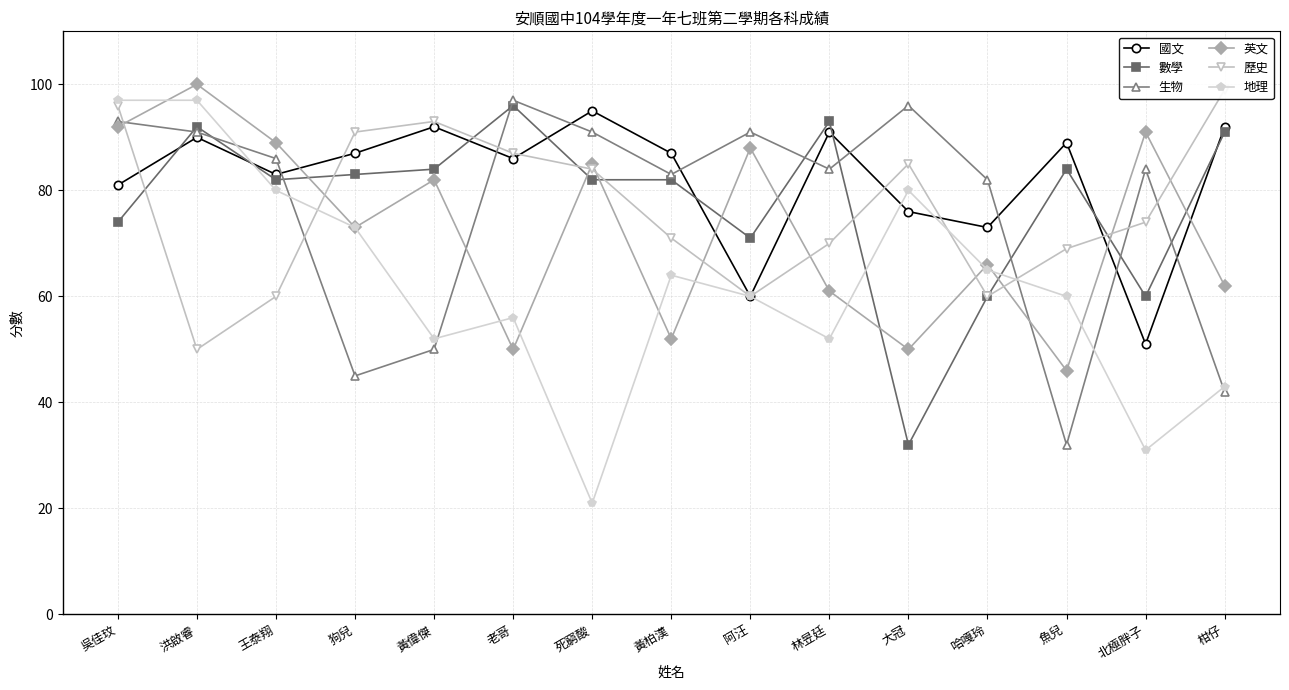

At which category is the sum across all series the highest?

吳佳玟